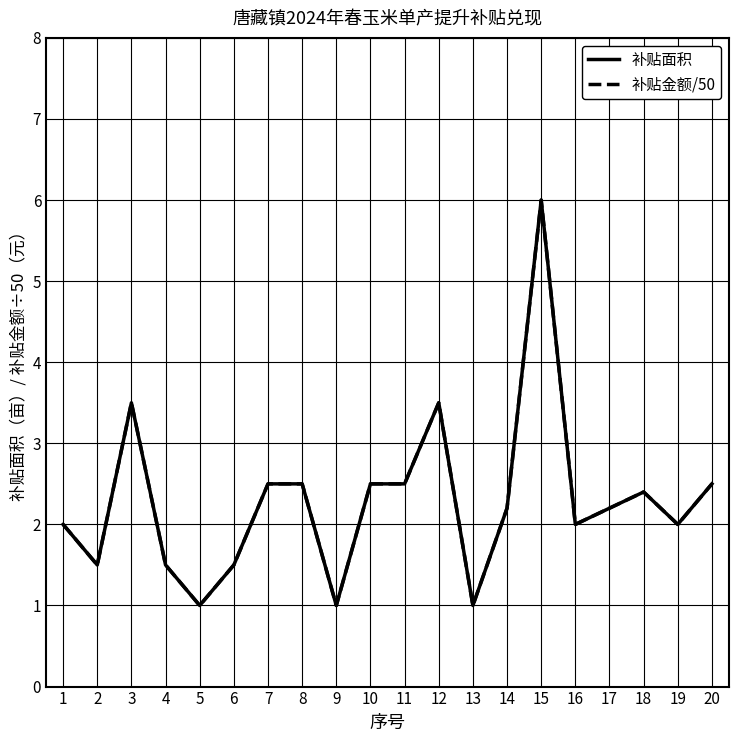

Does the chart have visible grid lines?

Yes